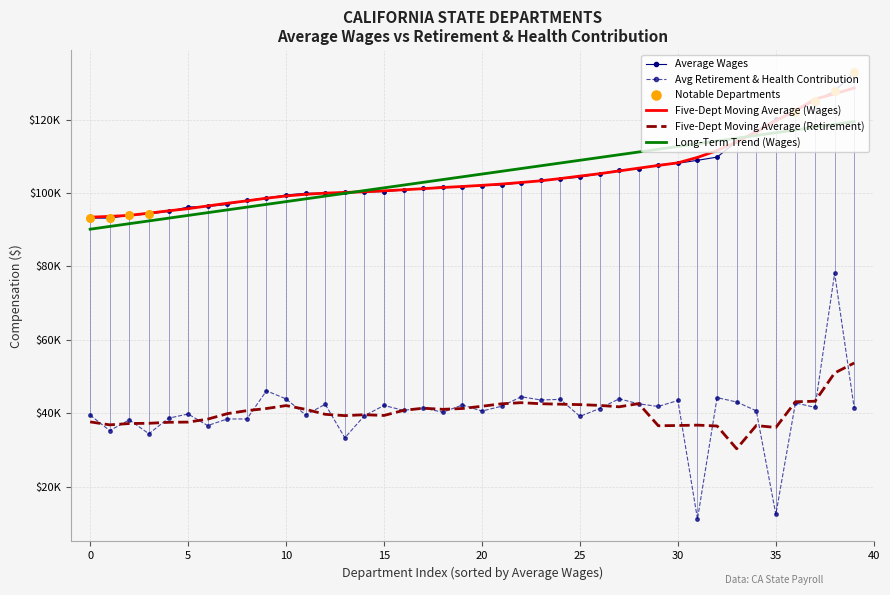

Which series has the largest total across all categories?

avg_wages